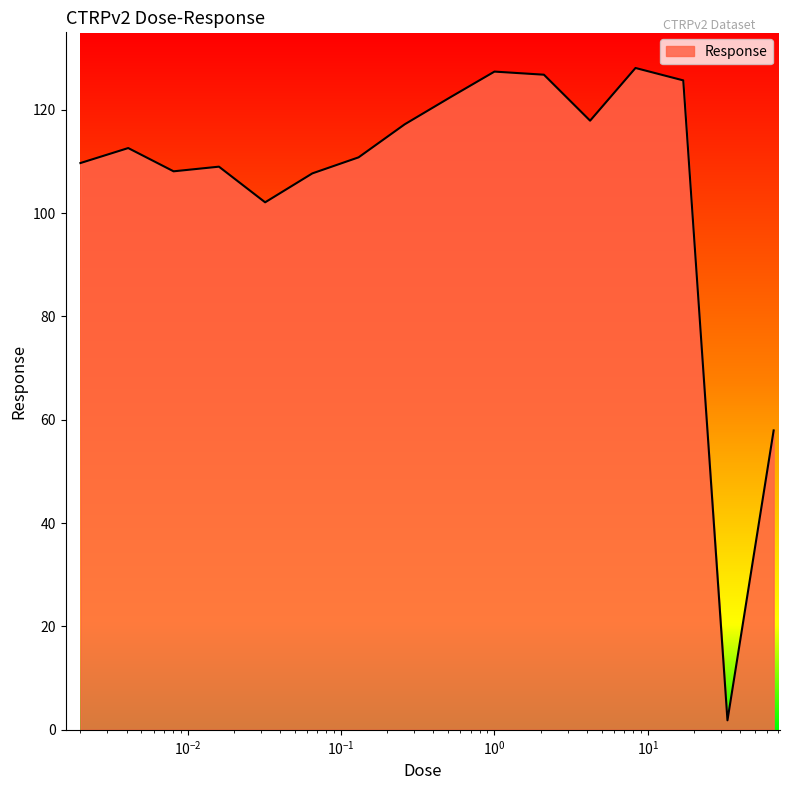

What is the difference between the maximum and minimum values?

126.3